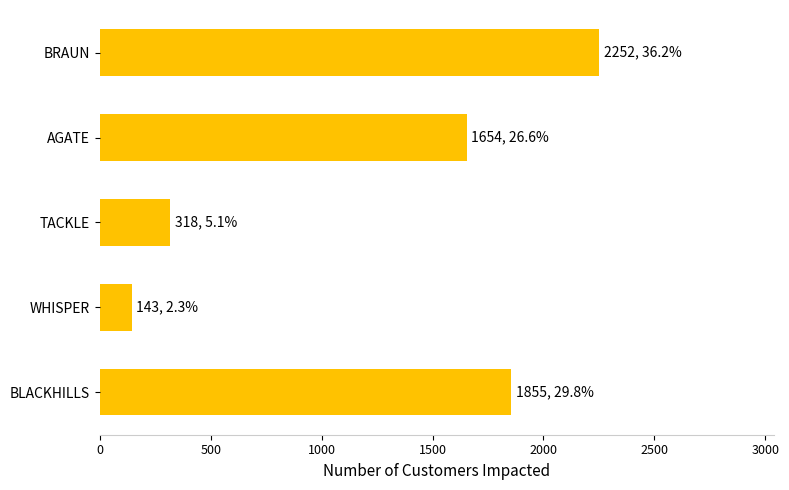

Are the bars horizontal?

Yes